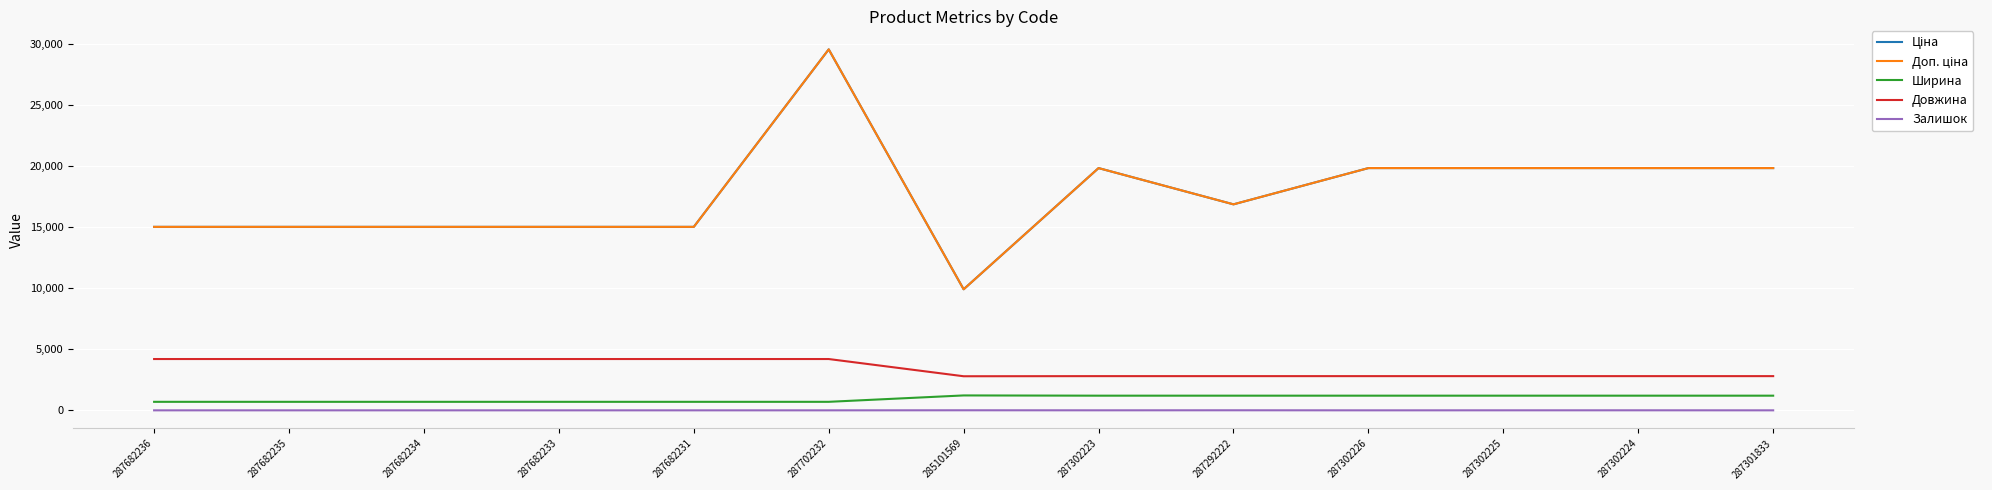

Does the chart have visible grid lines?

Yes